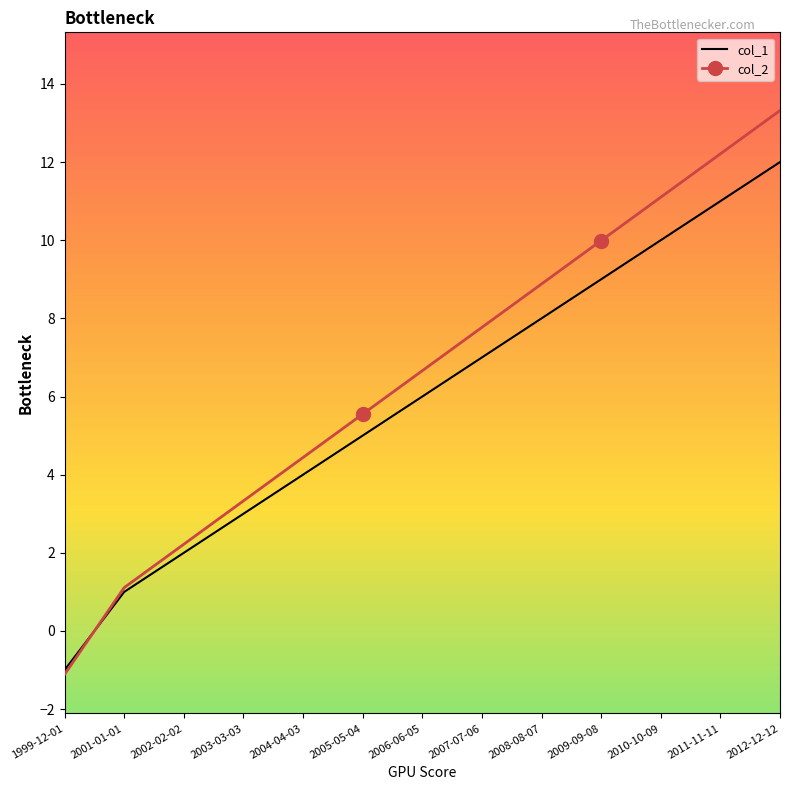

What is the difference between the highest and lowest values at 2004-04-03?

0.4